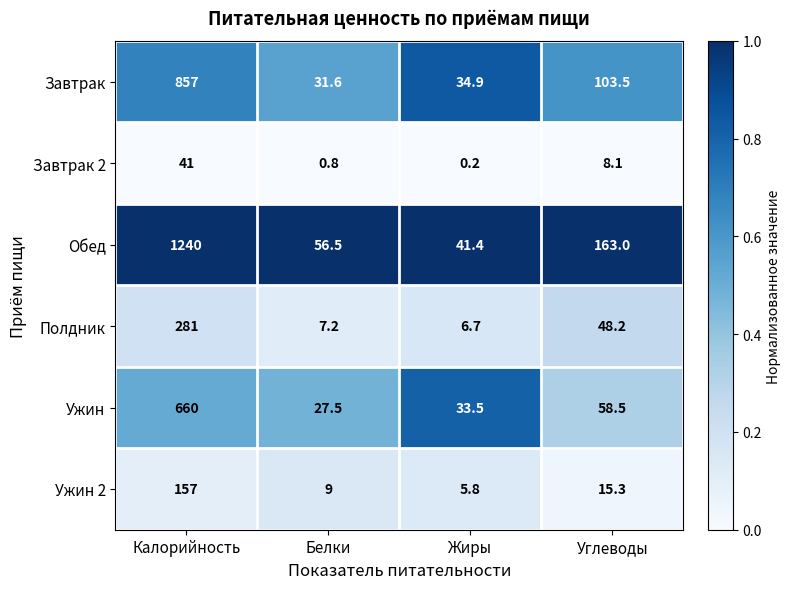

Which series changed the most between Калорийность and Белки?

Обед